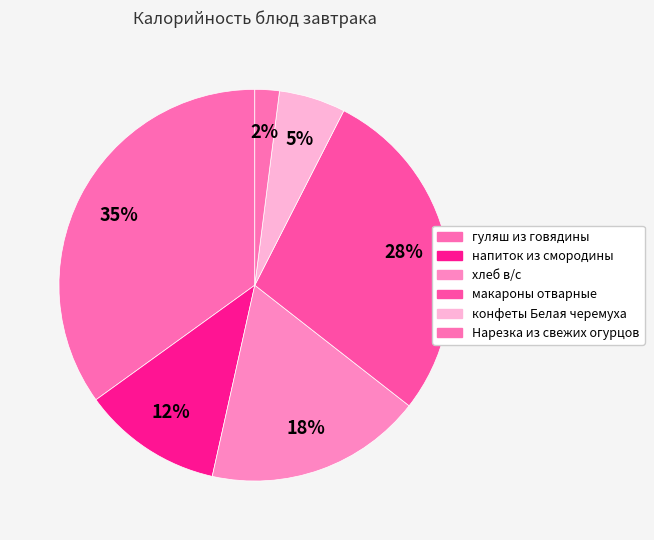

To the nearest percent, what percentage of the pie is хлеб в/с?

18%